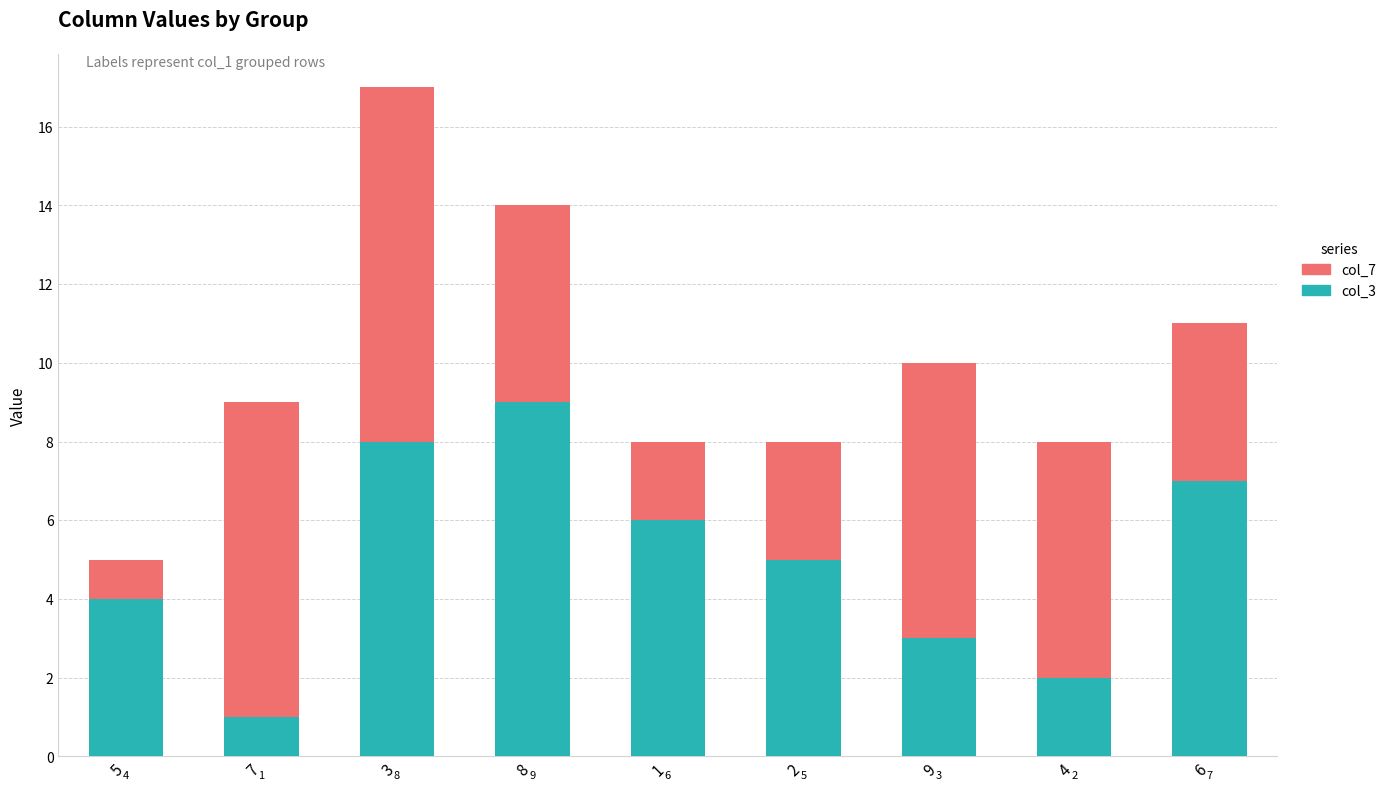

Count the number of data series in this chart.

2